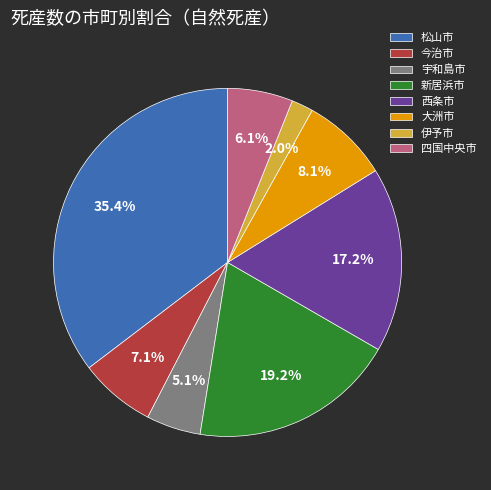

How many segments does this pie chart have?

8